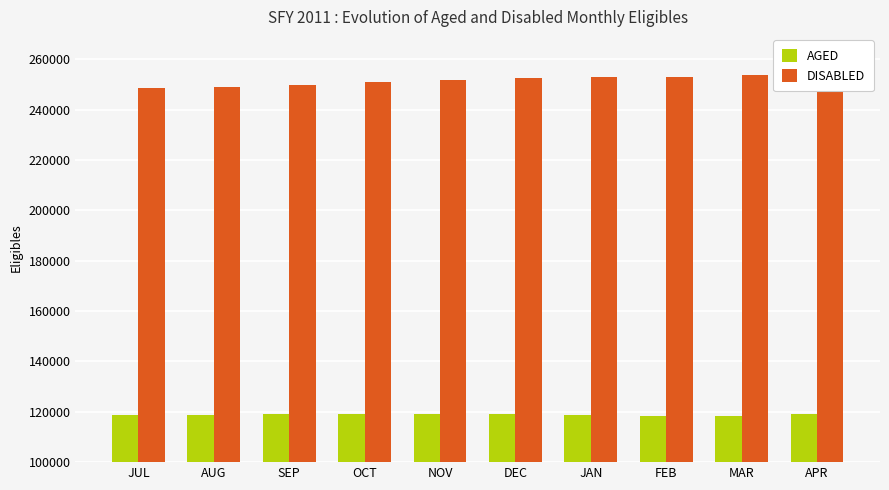

List the series in order of their peak value, highest first.

DISABLED, AGED